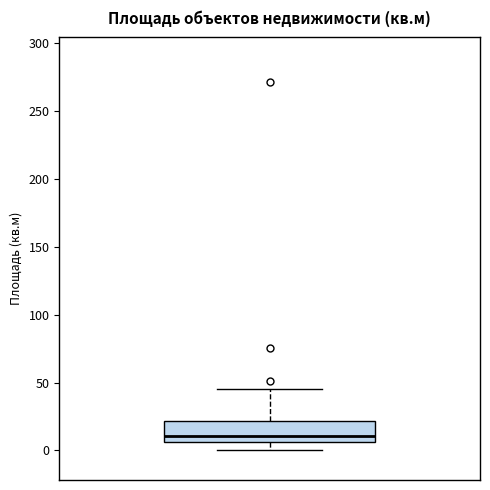

Where does the median line of the box sit on the y-axis? The values are not printed on the chart, so give them approximately, as read against the axis.

10